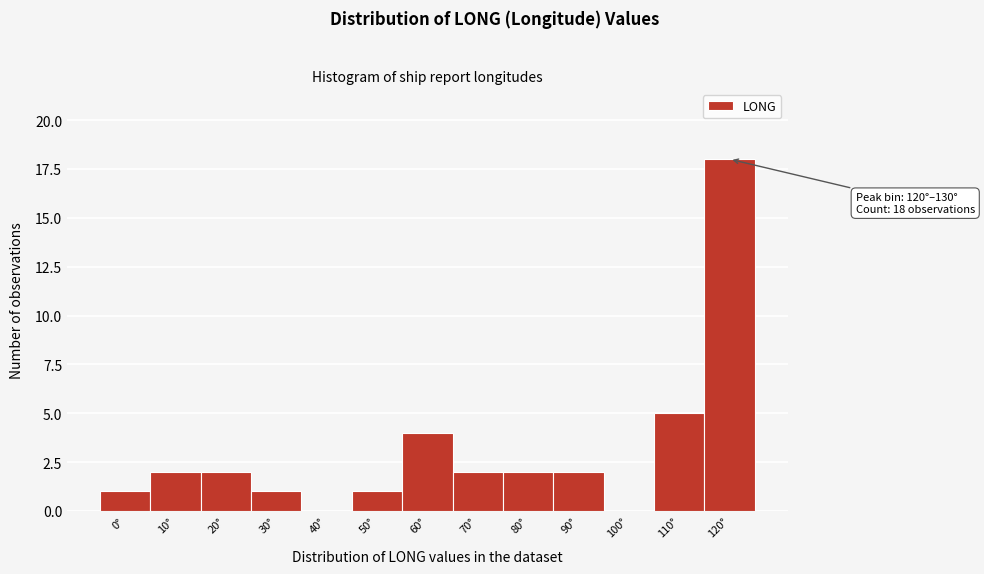

Reading right to left, transcribe all the data shown in this chart.

120°=18	110°=5	100°=0	90°=2	80°=2	70°=2	60°=4	50°=1	40°=0	30°=1	20°=2	10°=2	0°=1